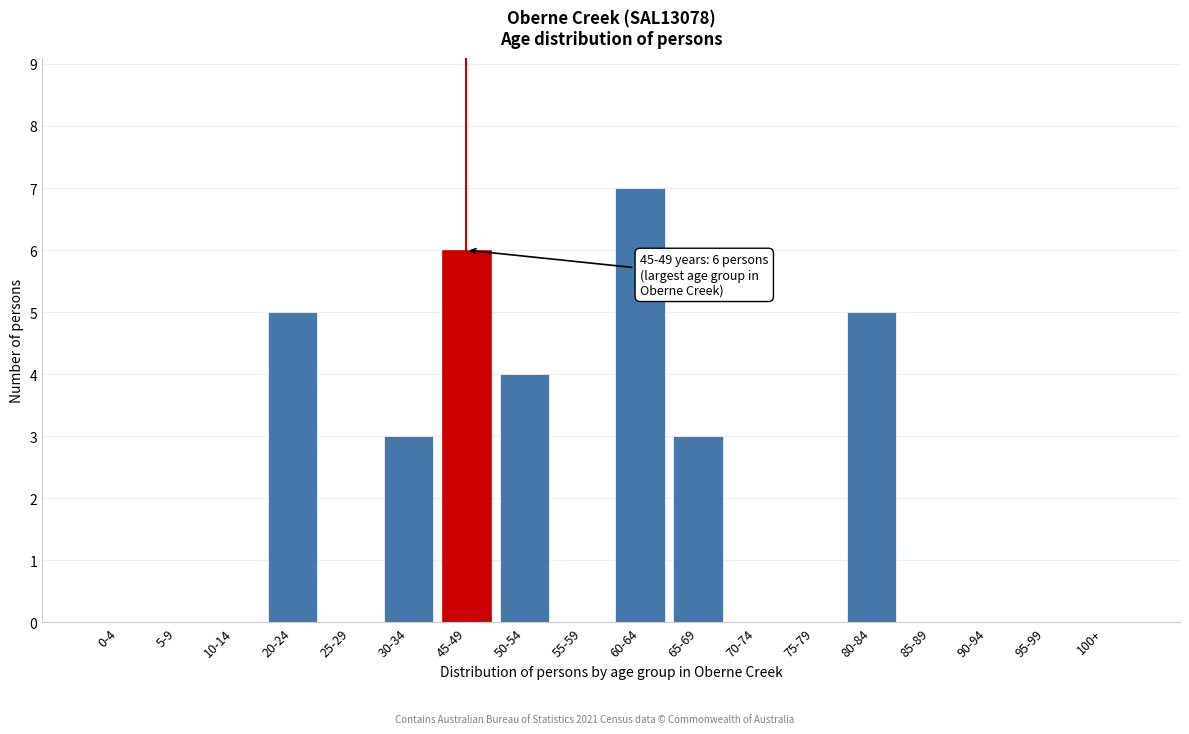

Reading left to right, list all the values displayed in this chart.

0-4=0	5-9=0	10-14=0	20-24=5	25-29=0	30-34=3	45-49=6	50-54=4	55-59=0	60-64=7	65-69=3	70-74=0	75-79=0	80-84=5	85-89=0	90-94=0	95-99=0	100+=0